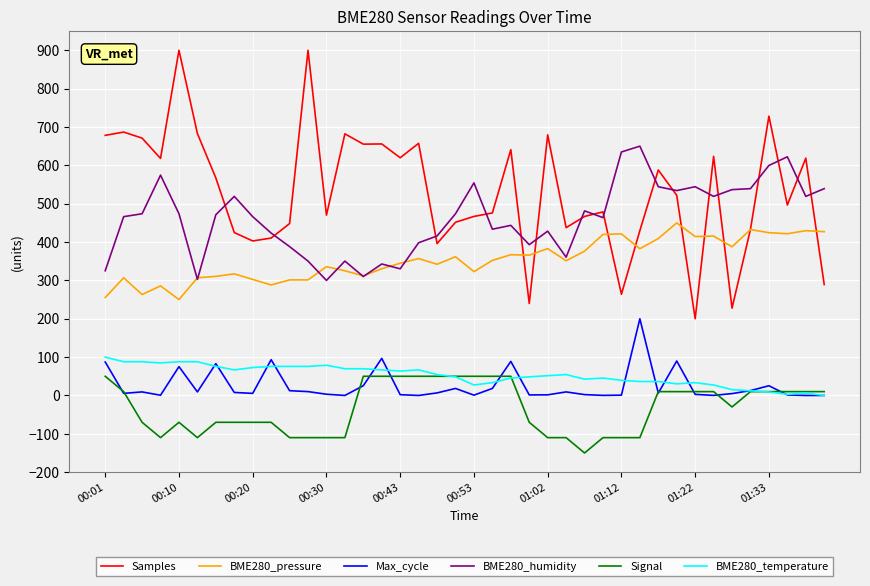

Rank the series by their maximum value, from lowest to highest.

Signal, BME280_temperature, Max_cycle, BME280_pressure, BME280_humidity, Samples